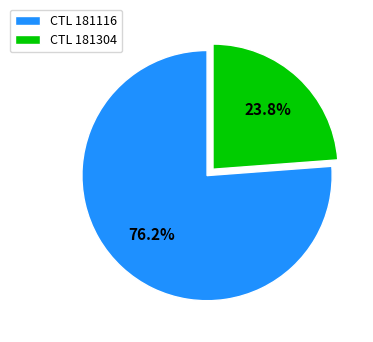

Which category has the biggest portion of the pie?

CTL 181116